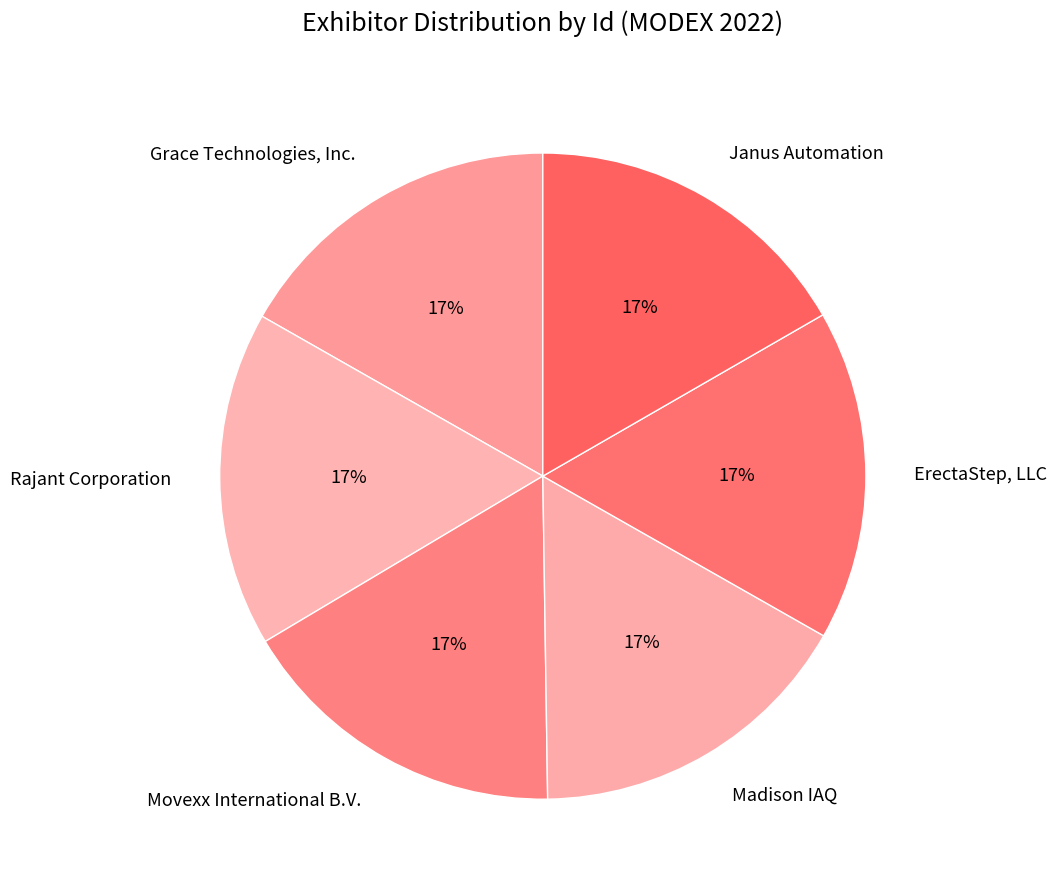

Approximately how many times larger is the value at Janus Automation compared to Rajant Corporation?

1.0